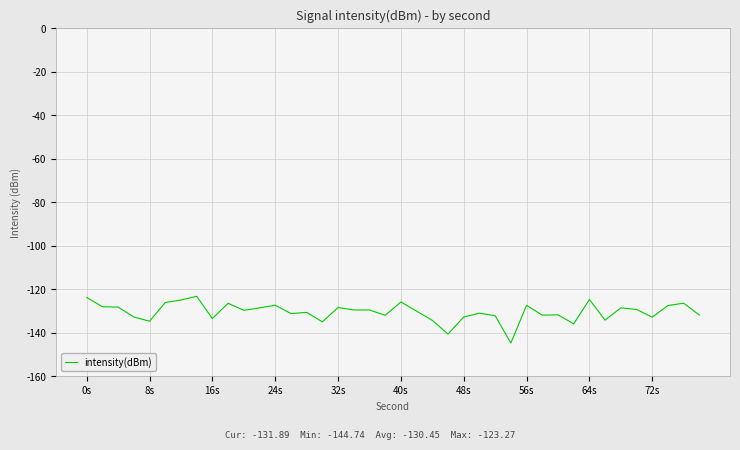

What is the greatest value displayed?

-123.3